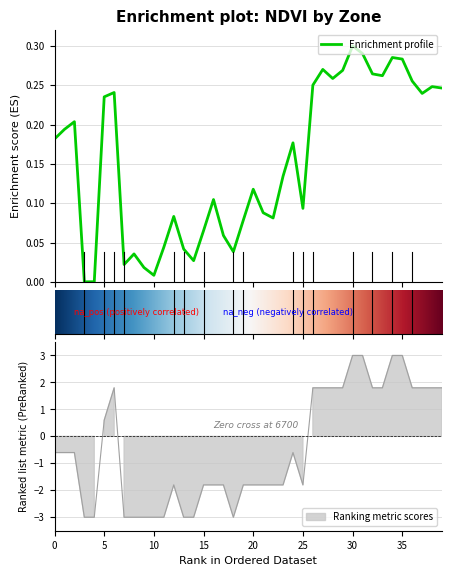

Which category has the lowest value across all series?

3